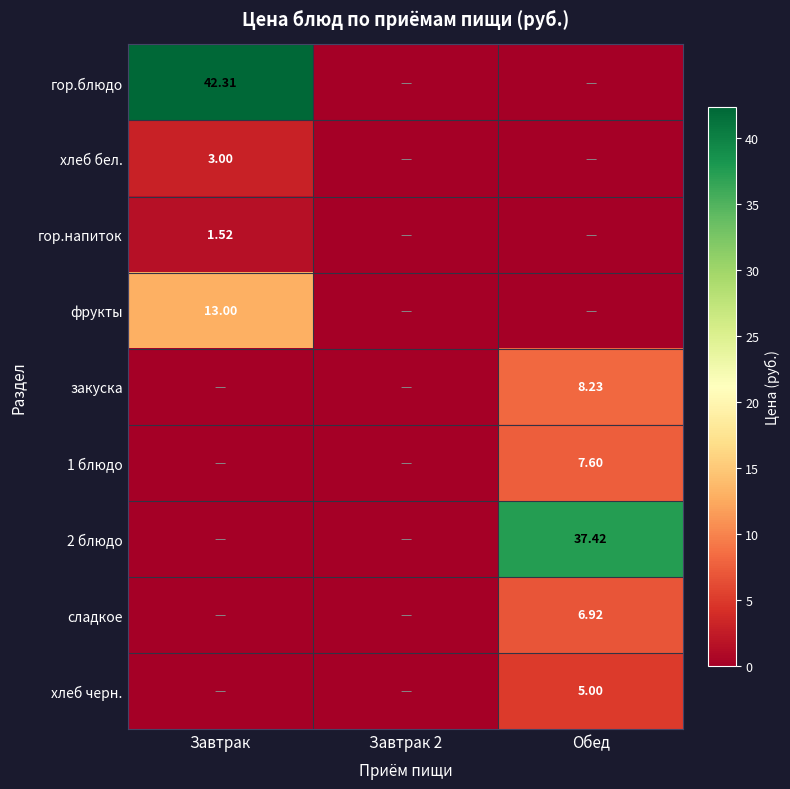

Is the value of фрукты at Завтрак greater than the value of 2 блюдо at Обед?

No